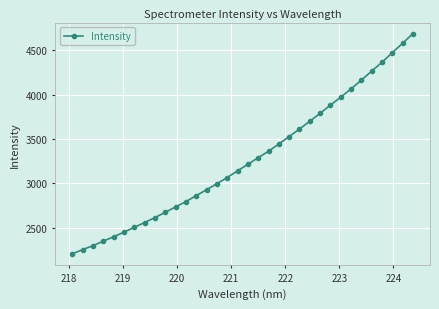

What is the smallest value displayed?

2206.3